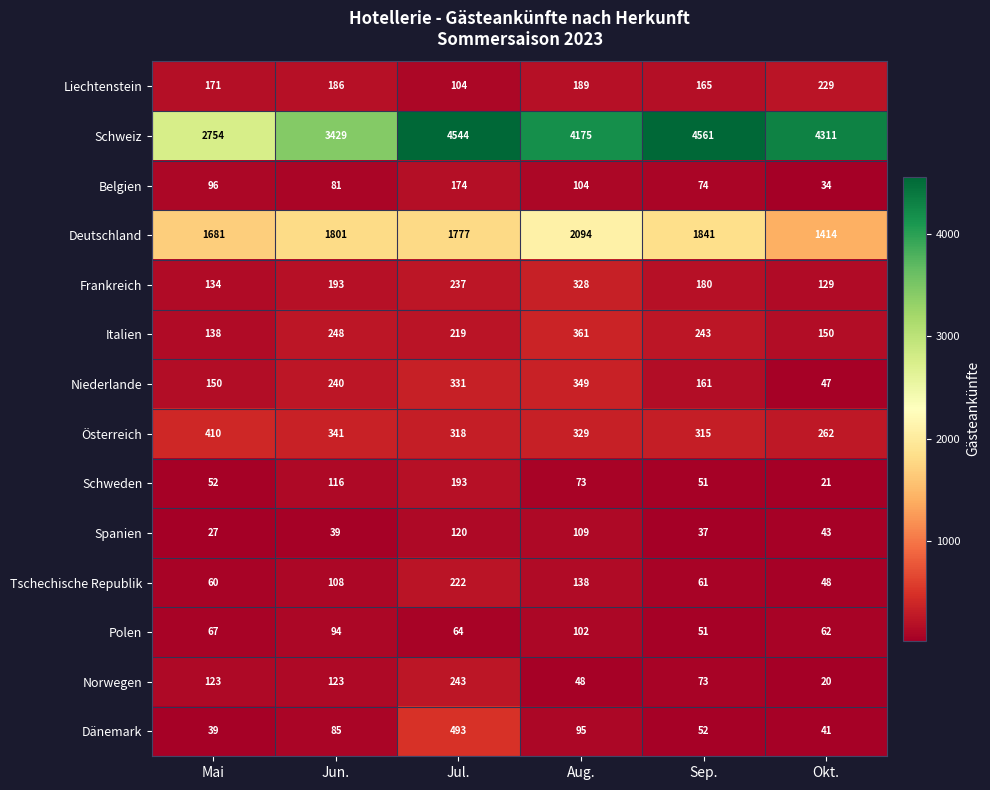

Count the number of categories in the chart.

6